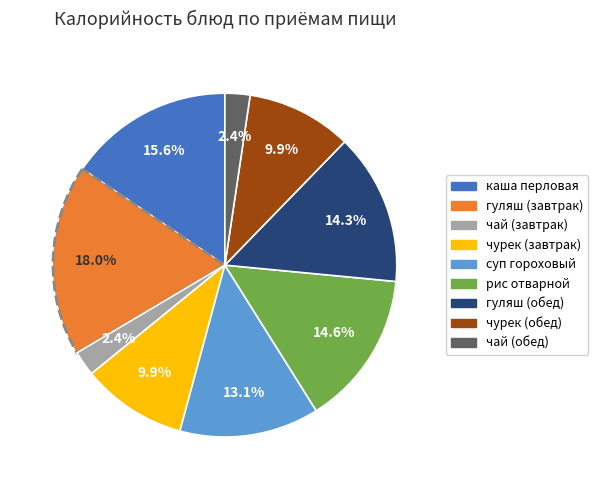

Is there a majority slice in this chart?

No